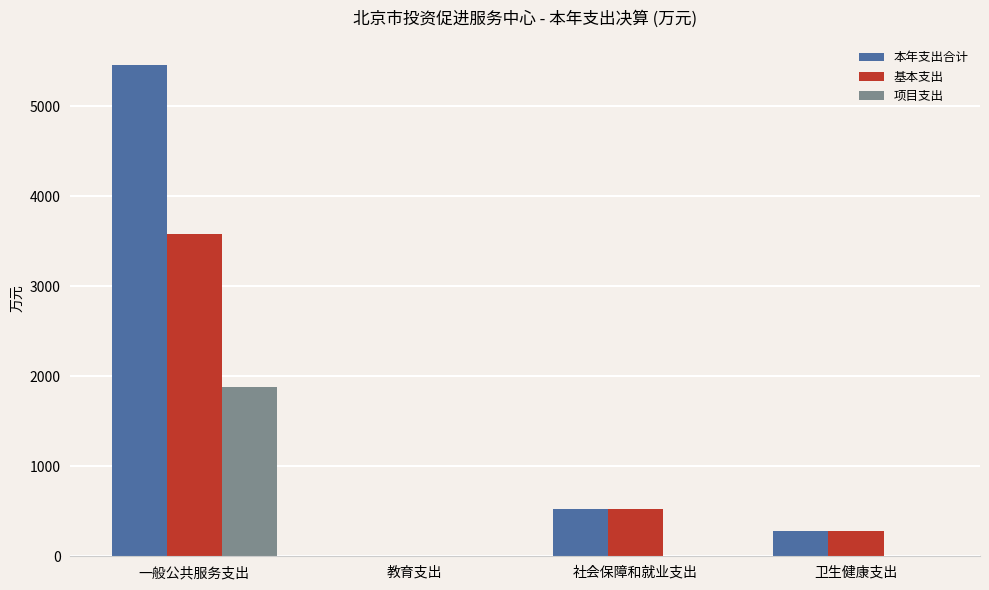

What is the sum of all 项目支出 values?

1879.1